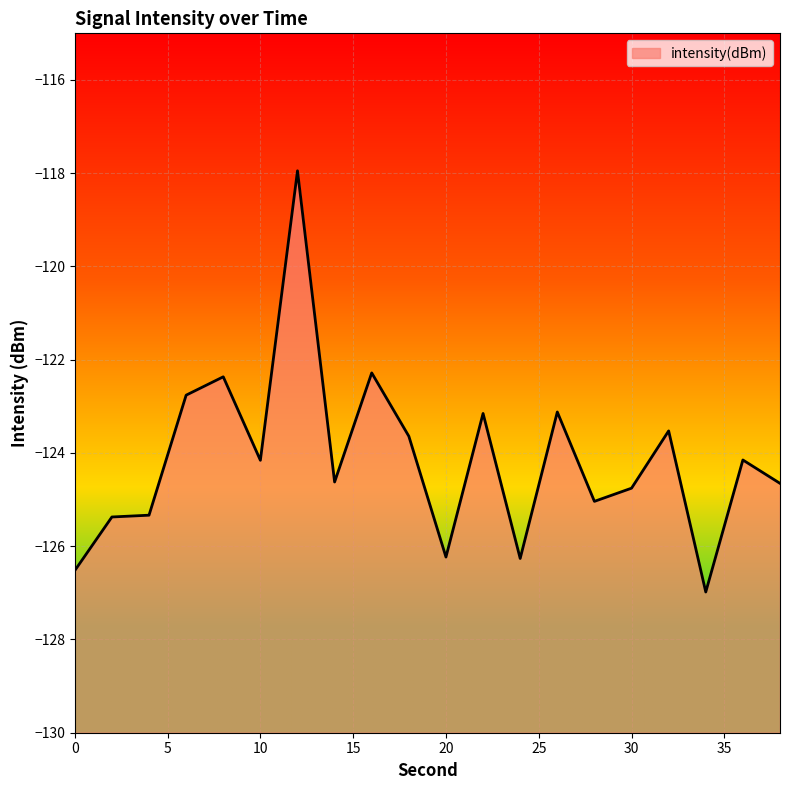

How many data points are less than -124?

12